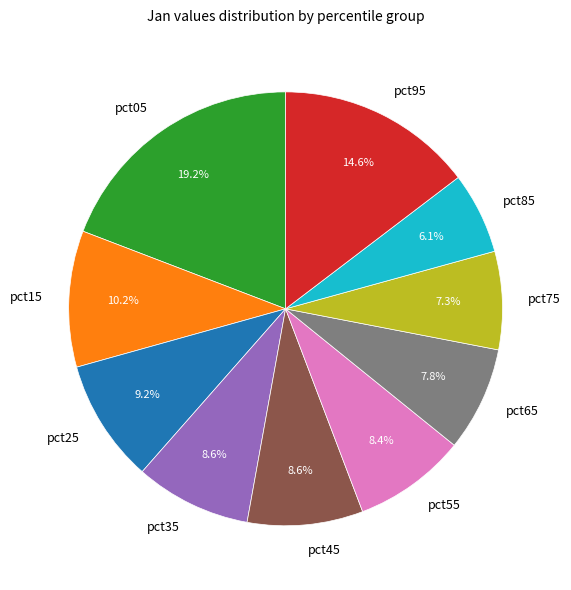

How many segments does this pie chart have?

10